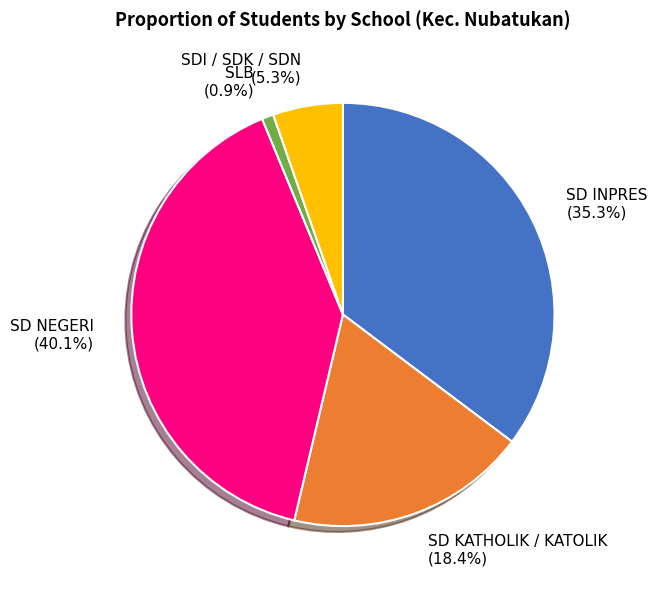

Combined, what portion of the pie is SD INPRES (35.3%) and SD KATHOLIK / KATOLIK (18.4%)?

53.7%